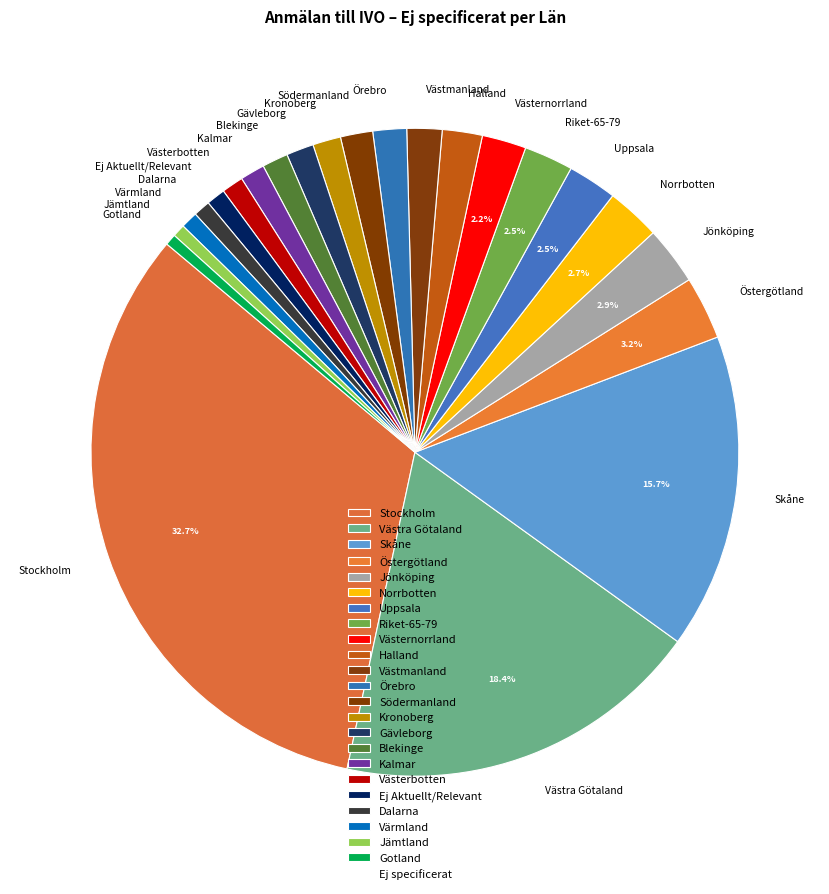

What is the largest slice in the pie chart?

Stockholm